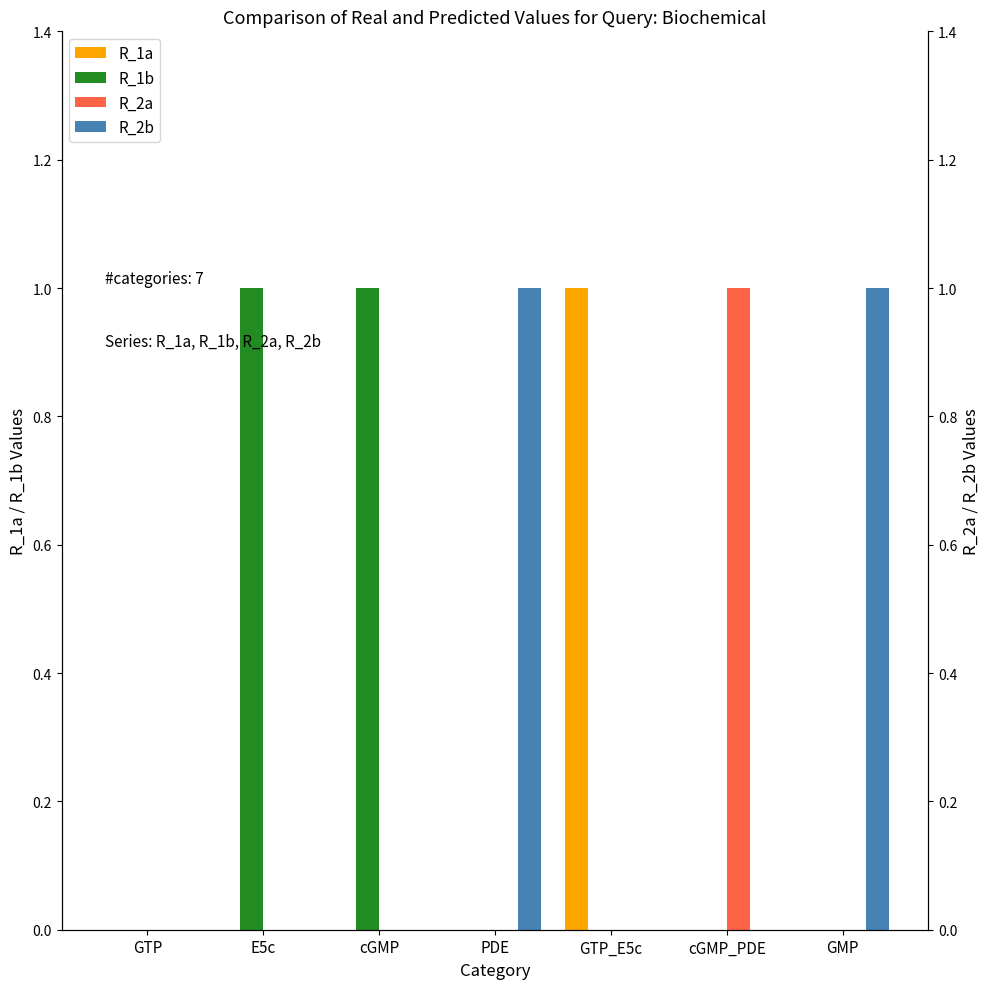

True or false: R_1b has a value of 0 at GMP.

True